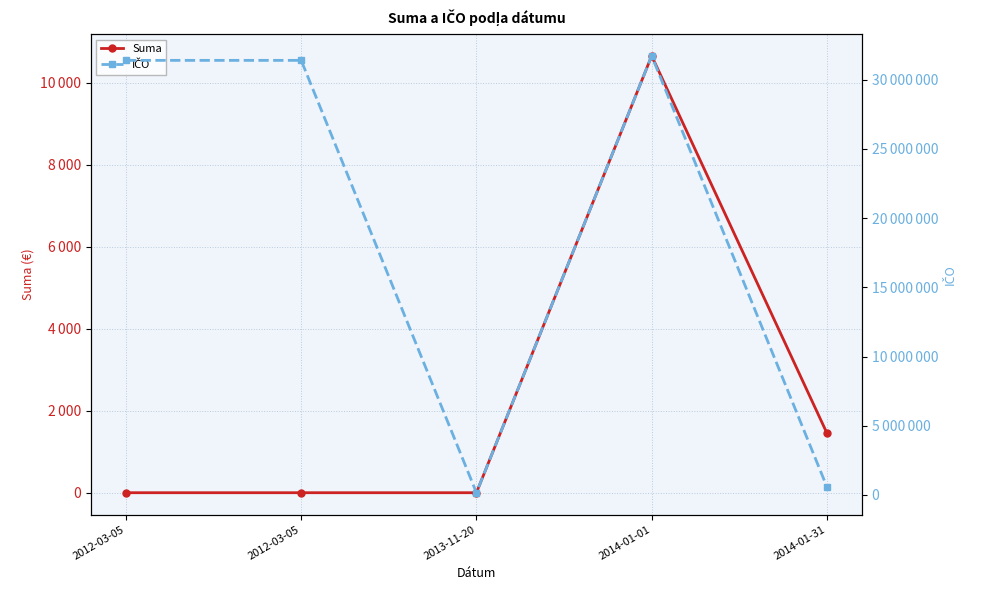

How many data points in IČO are less than 31396674?

2